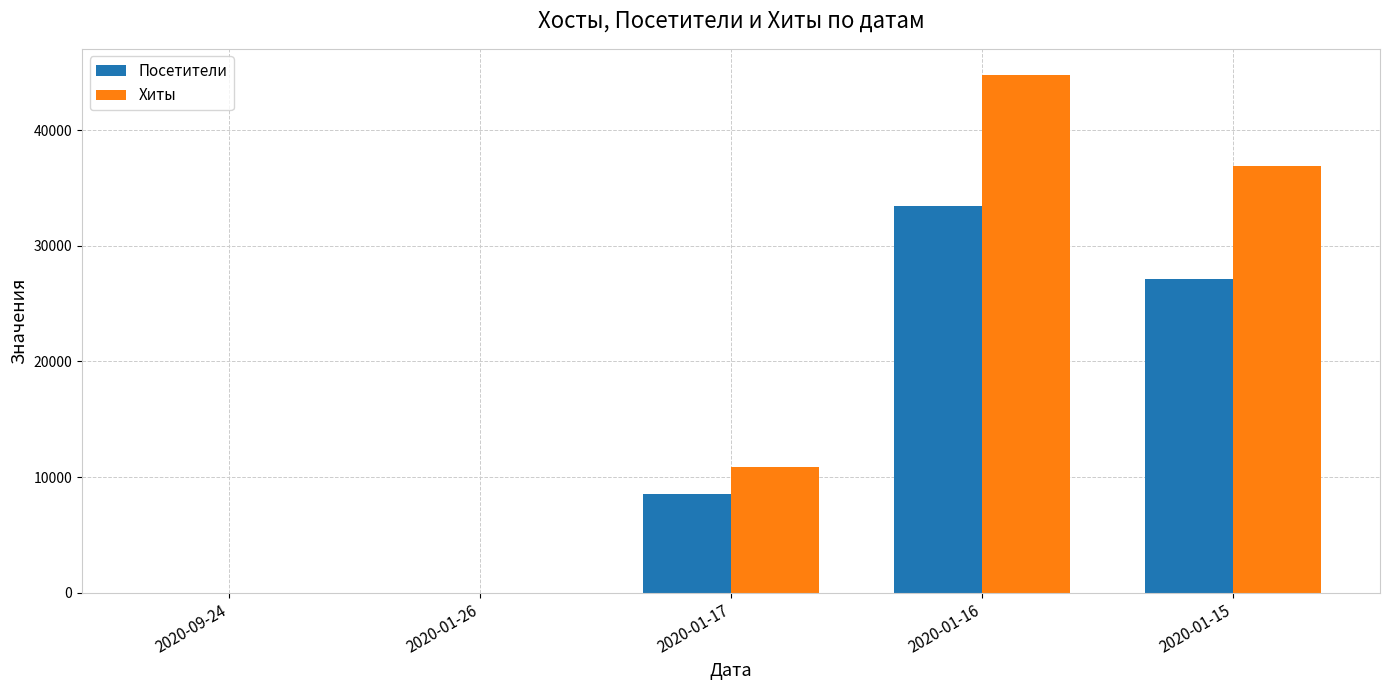

At which category is the sum across all series the highest?

2020-01-16